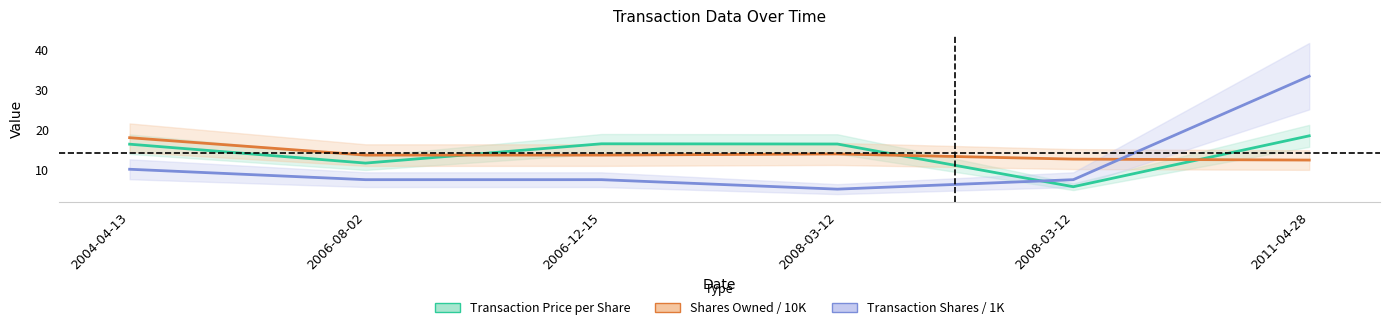

At how many categories does at least one series exceed 21?

1